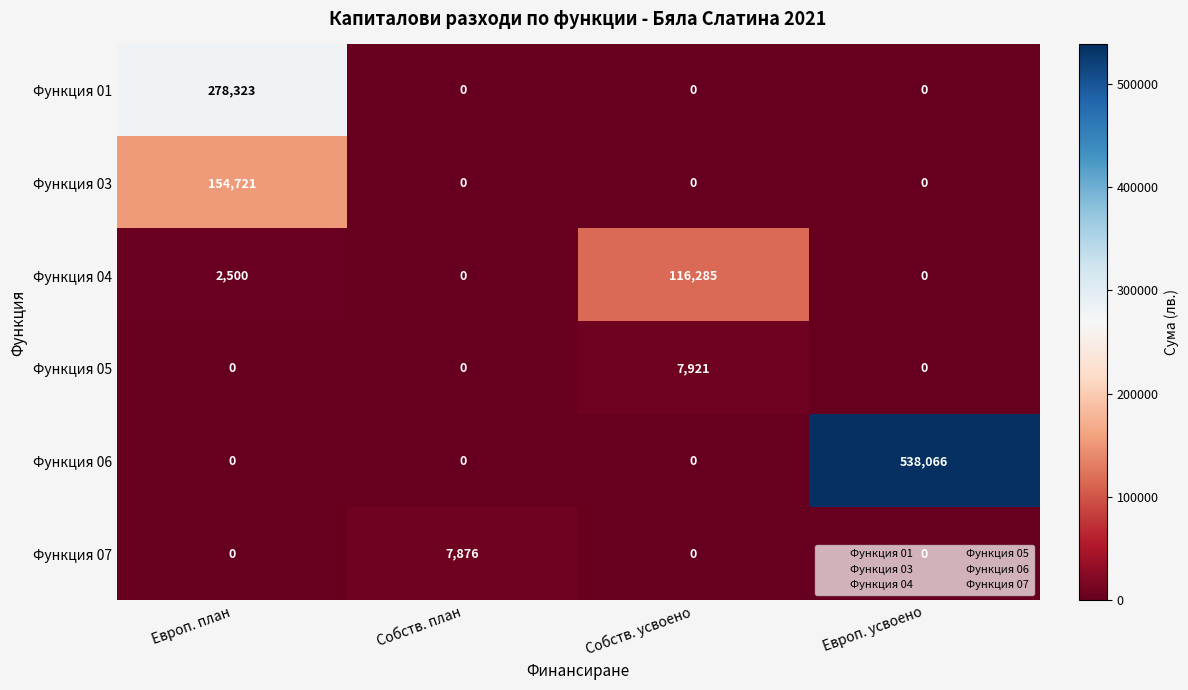

Which series has the widest spread of values?

Функция 06